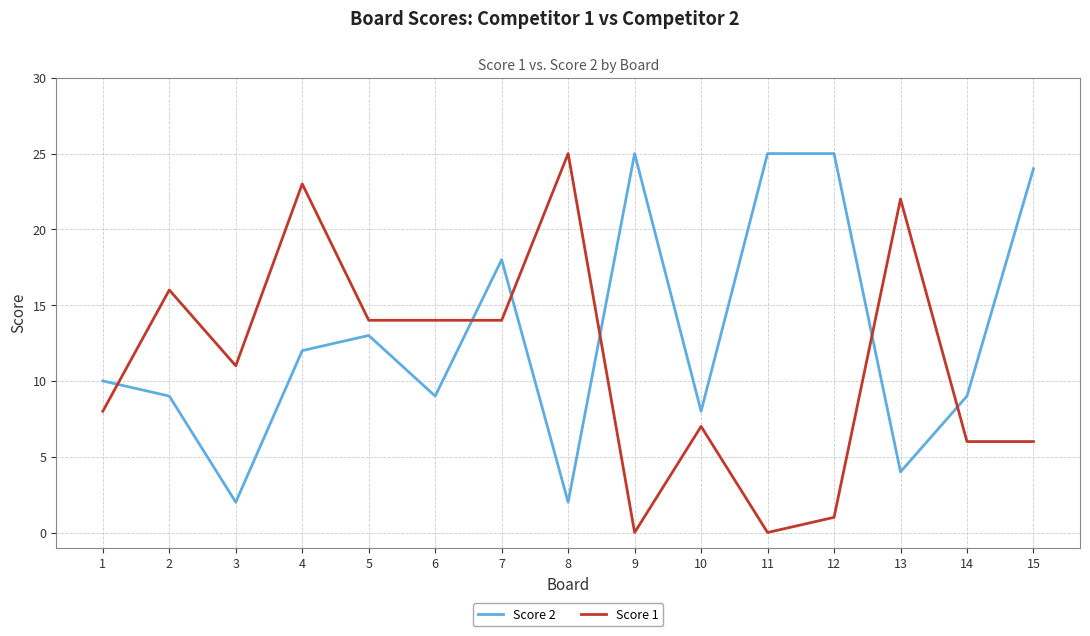

How many values in the Score 2 series are below 10?

7